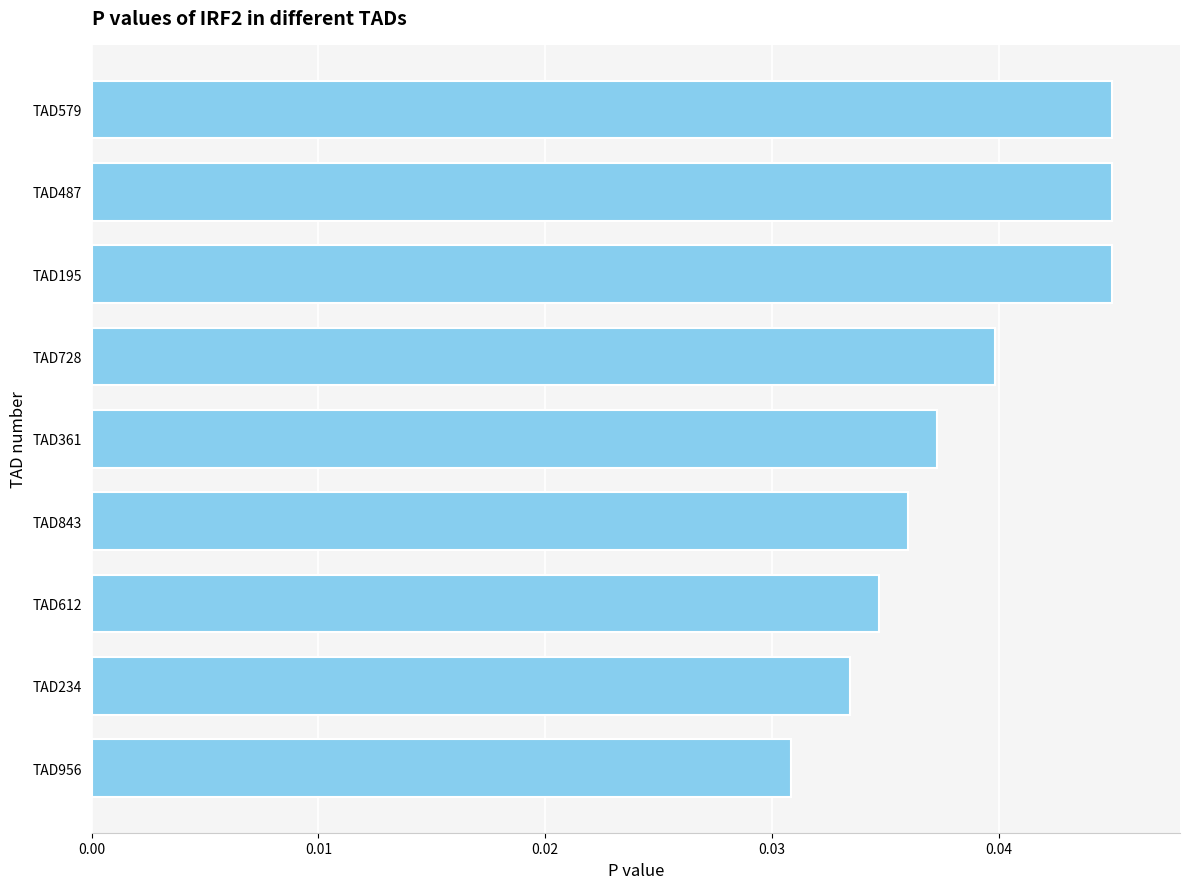

Which category has the lowest value across all series?

TAD956